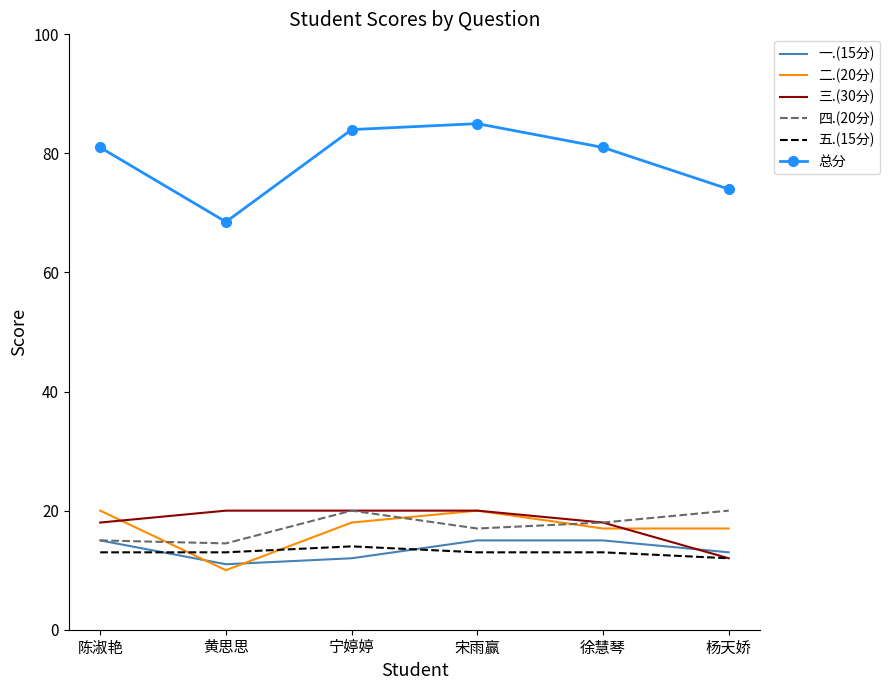

What are all the series names shown in the legend?

一.(15分), 二.(20分), 三.(30分), 四.(20分), 五.(15分), 总分